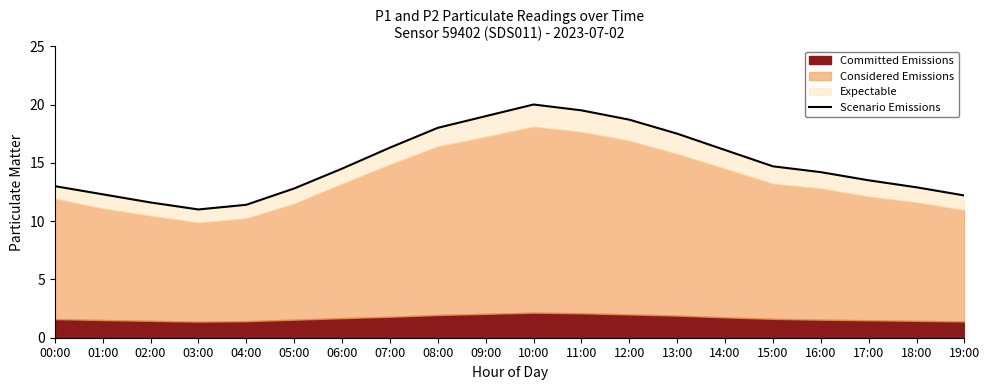

Reading right to left, transcribe all the data shown in this chart.

12.2	12.9	13.5	14.2	14.7	16.1	17.5	18.7	19.5	20.0	19.0	18.0	16.3	14.5	12.8	11.4	11.0	11.6	12.3	13.0